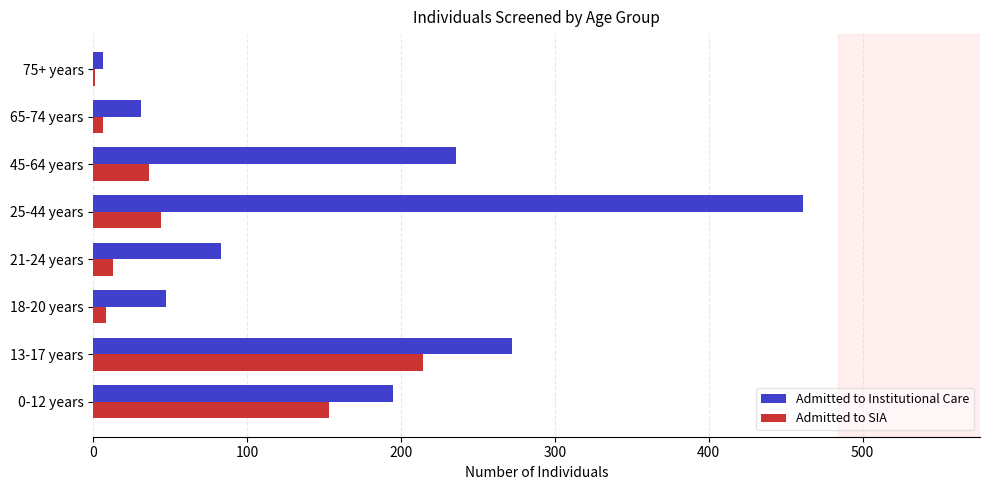

Reading right to left, transcribe all the data shown in this chart.

Admitted to Institutional Care: 6	31	236	461	83	47	272	195
Admitted to SIA: 1	6	36	44	13	8	214	153